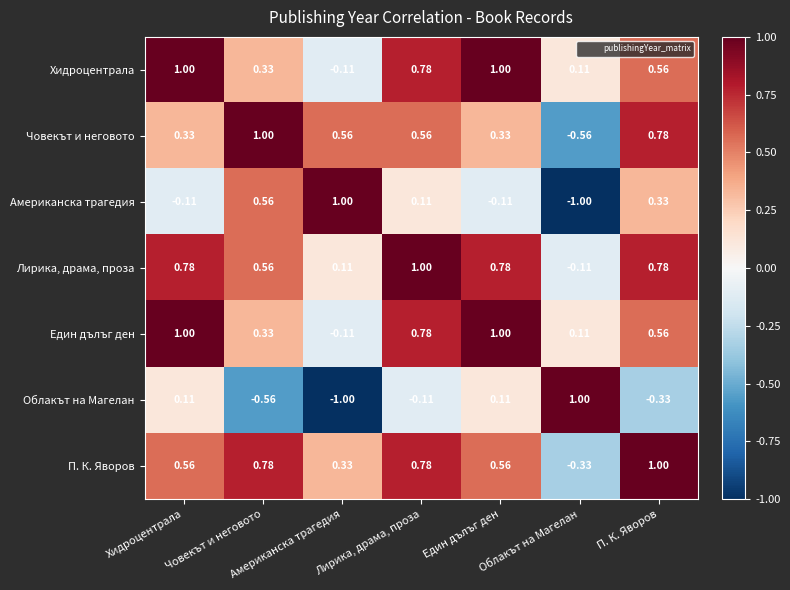

Is the value of Хидроцентрала at Лирика, драма, проза greater than the value of Лирика, драма, проза at Човекът и неговото?

Yes